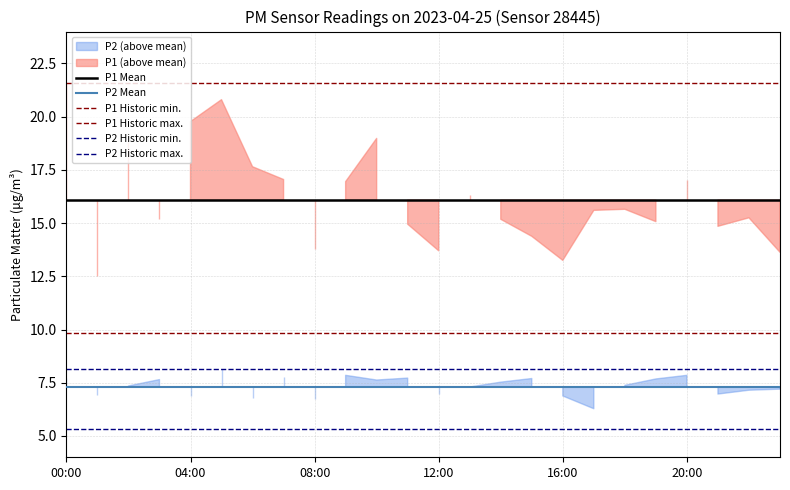

True or false: P2 Historic max. has a value of 8.1 at 15.

True